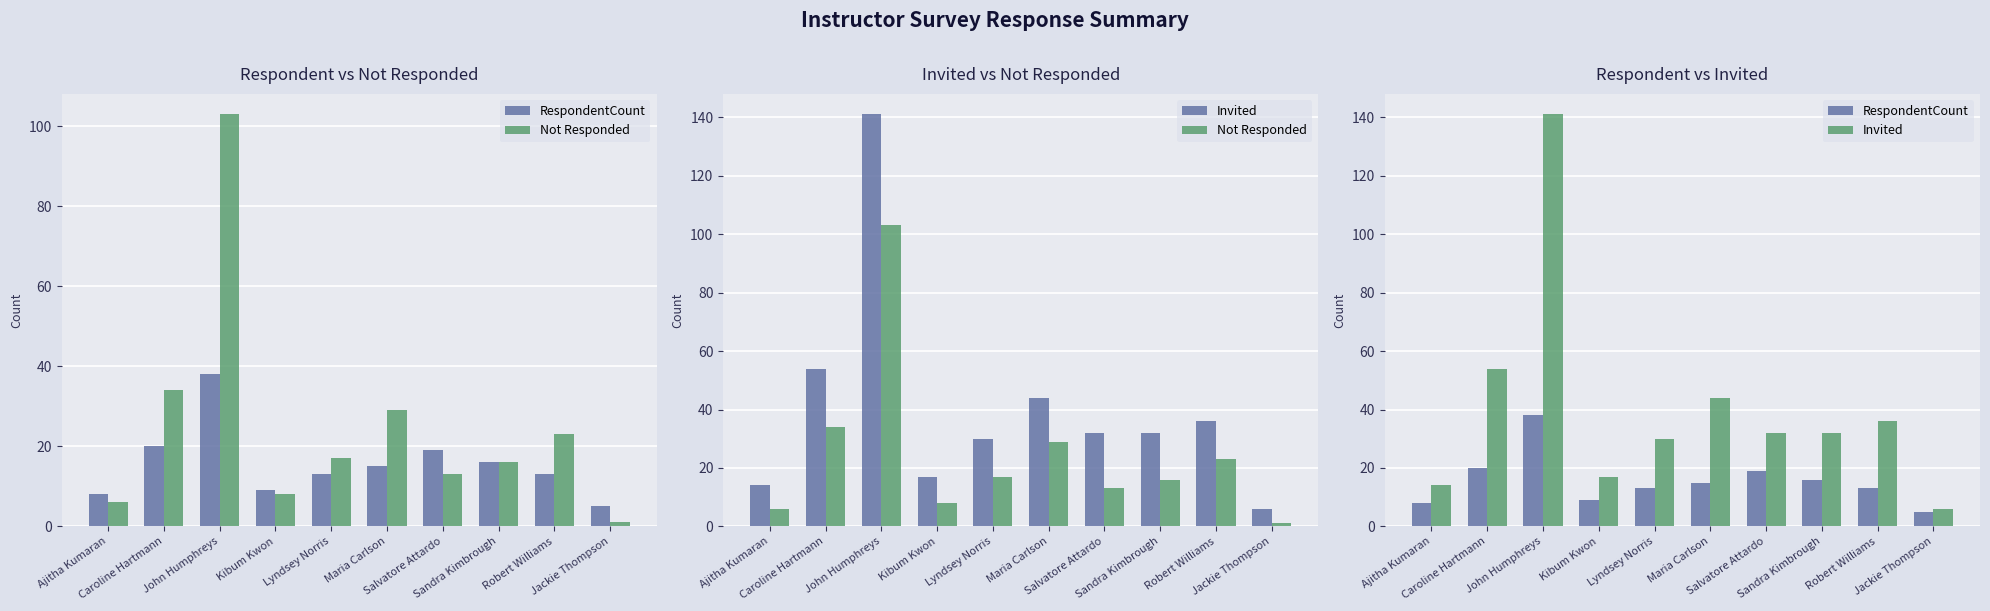

What is the label of the 6th bar from the left?

Maria Carlson